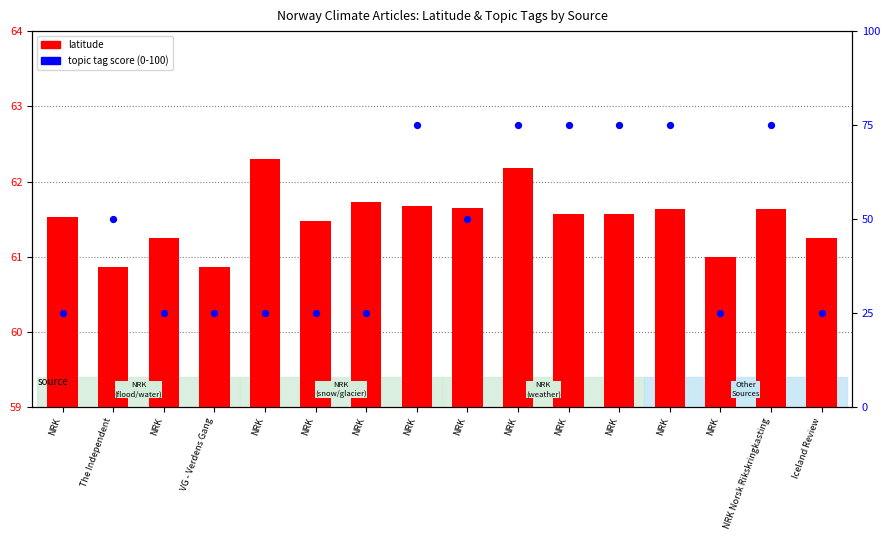

Which series contains the highest Y value?

topic tag score (0-100)